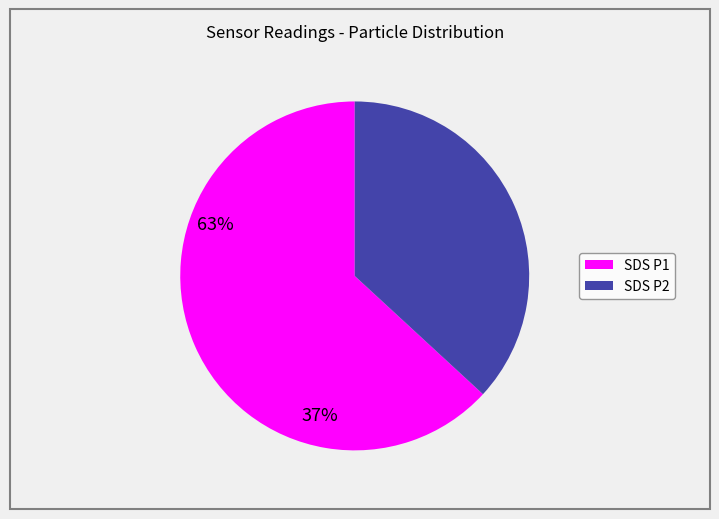

How many segments does this pie chart have?

2